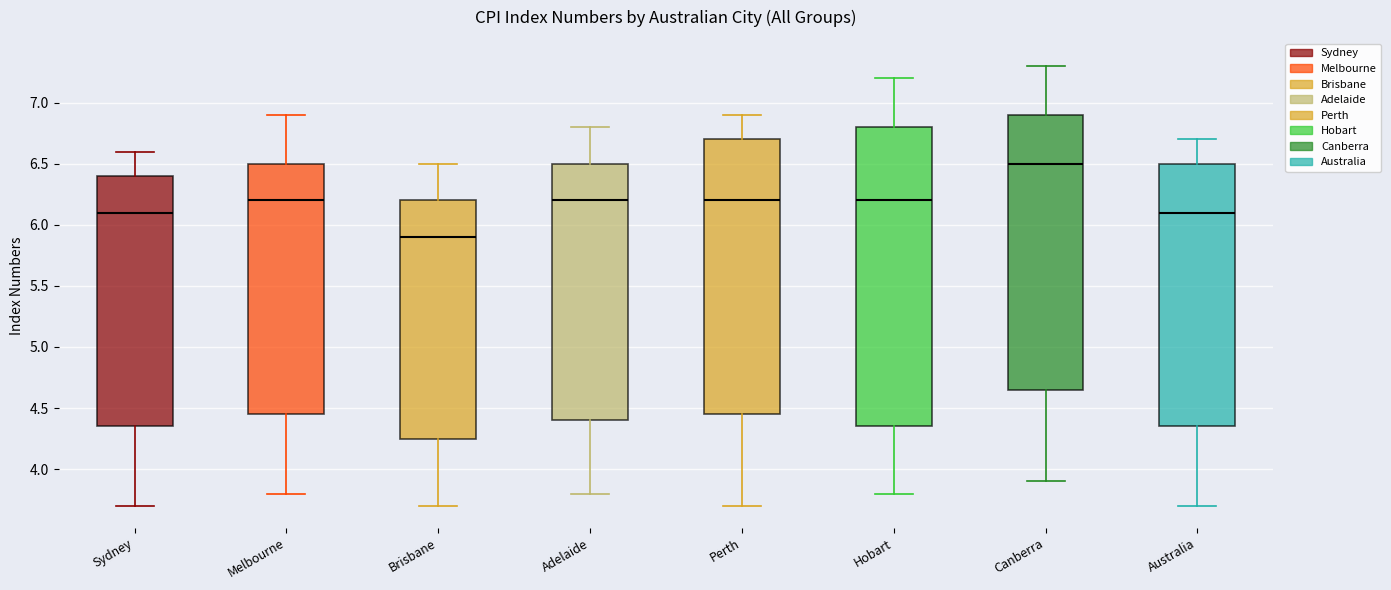

Reading left to right, transcribe this box plot: for each box, give where its median line is, the range the box spans, and where its two whiskers end, as read against the y-axis. The values are not printed on the chart, so give them approximately, as read against the axis.

Sydney: median 6.10, box 4.35 to 6.40, whiskers 3.70 to 6.60
Melbourne: median 6.20, box 4.45 to 6.50, whiskers 3.80 to 6.90
Brisbane: median 5.90, box 4.25 to 6.20, whiskers 3.70 to 6.50
Adelaide: median 6.20, box 4.40 to 6.50, whiskers 3.80 to 6.80
Perth: median 6.20, box 4.45 to 6.70, whiskers 3.70 to 6.90
Hobart: median 6.20, box 4.35 to 6.80, whiskers 3.80 to 7.20
Canberra: median 6.50, box 4.65 to 6.90, whiskers 3.90 to 7.30
Australia: median 6.10, box 4.35 to 6.50, whiskers 3.70 to 6.70